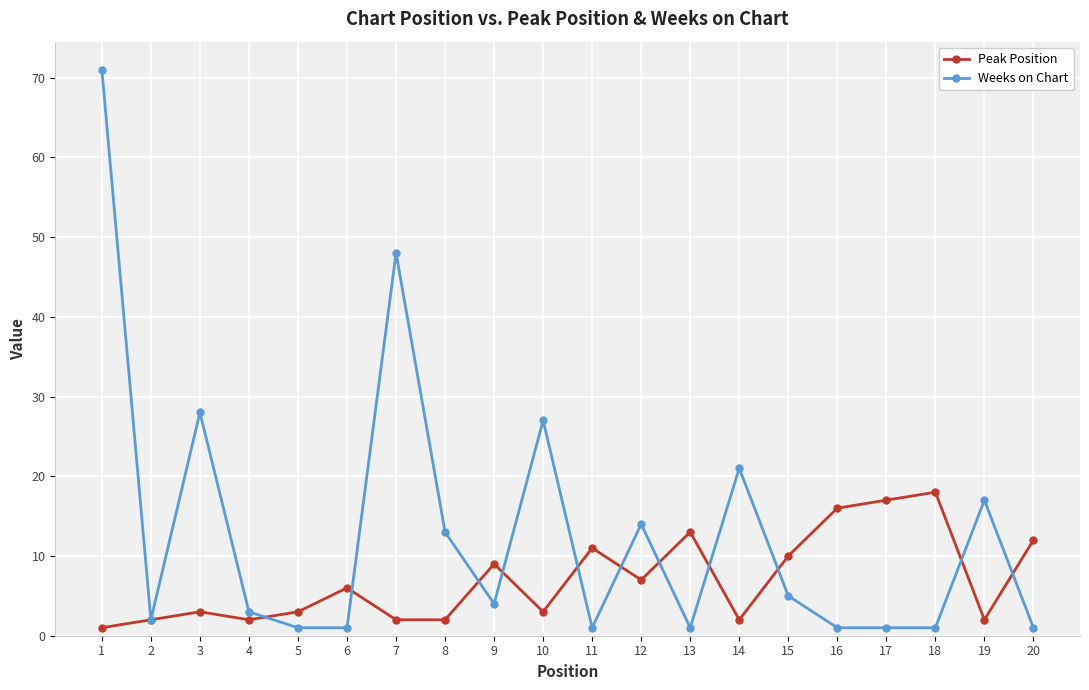

Which series has the widest spread of values?

Weeks on Chart